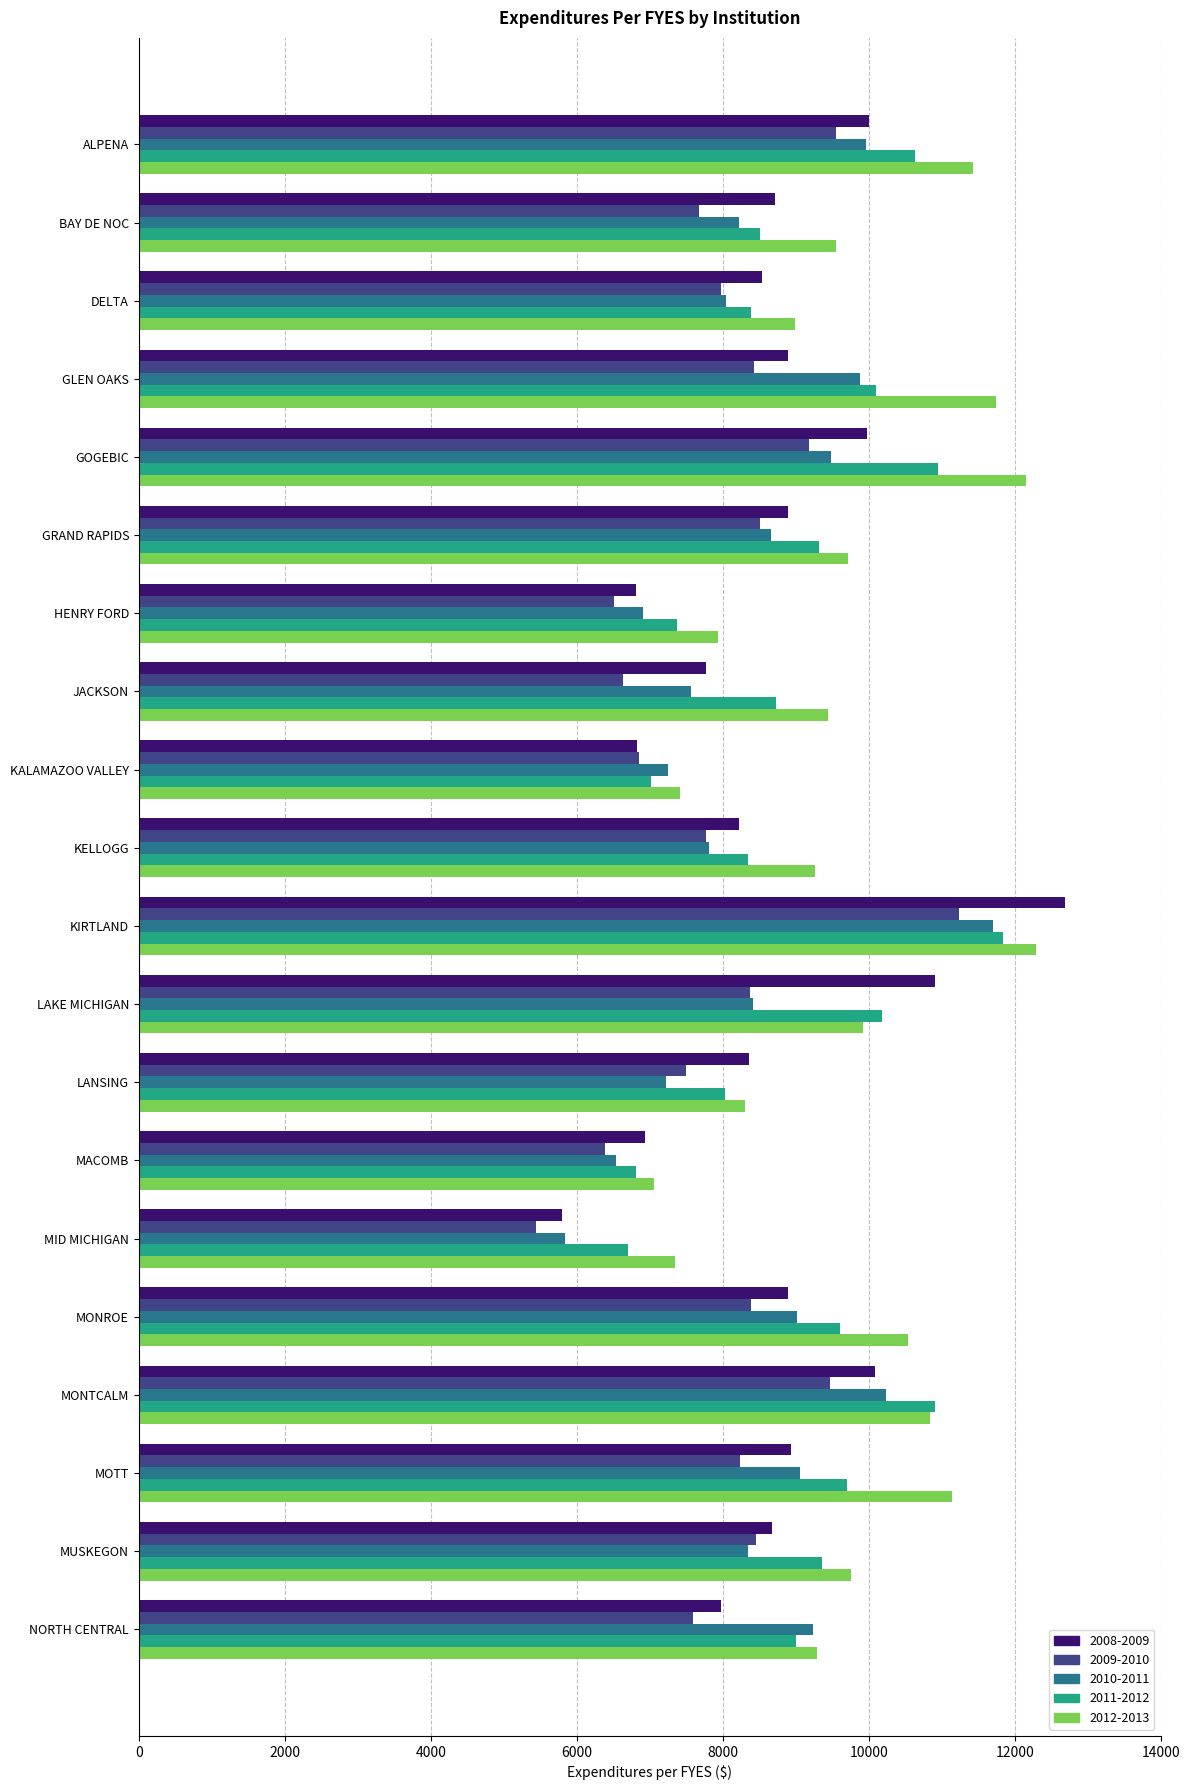

Is it true that 2011-2012 equals 3321 at LANSING?

False